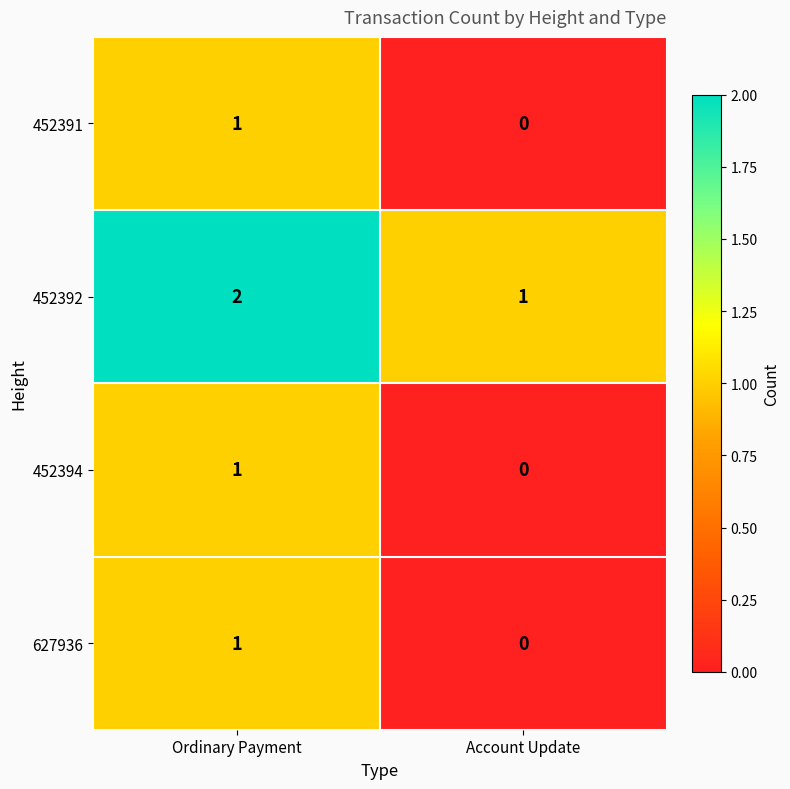

Reading left to right, extract all data points from this chart.

452391: Ordinary Payment=1	Account Update=0
452392: Ordinary Payment=2	Account Update=1
452394: Ordinary Payment=1	Account Update=0
627936: Ordinary Payment=1	Account Update=0